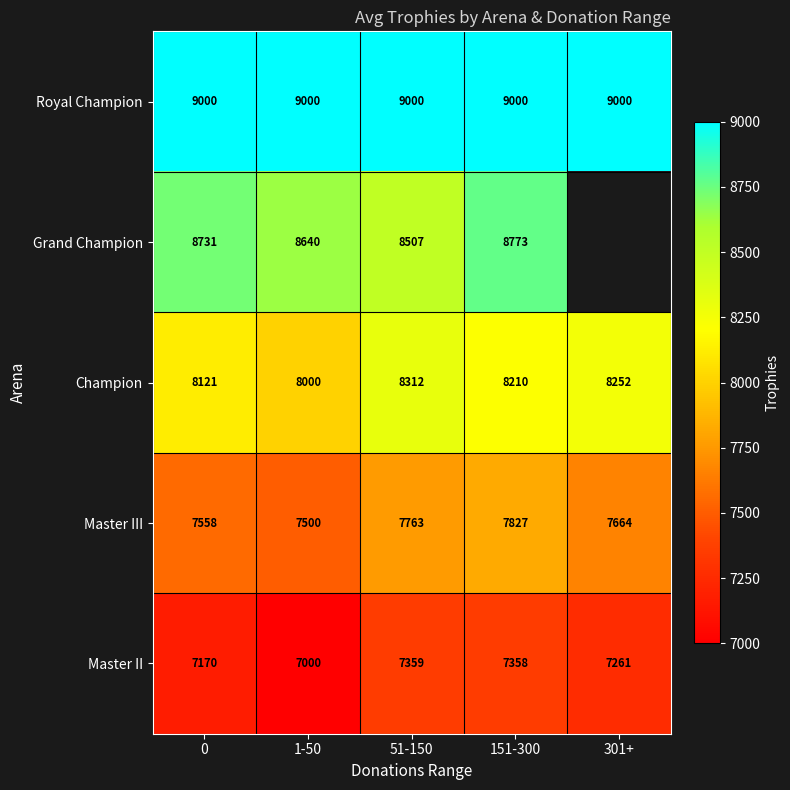

At which category is the sum across all series the highest?

151-300